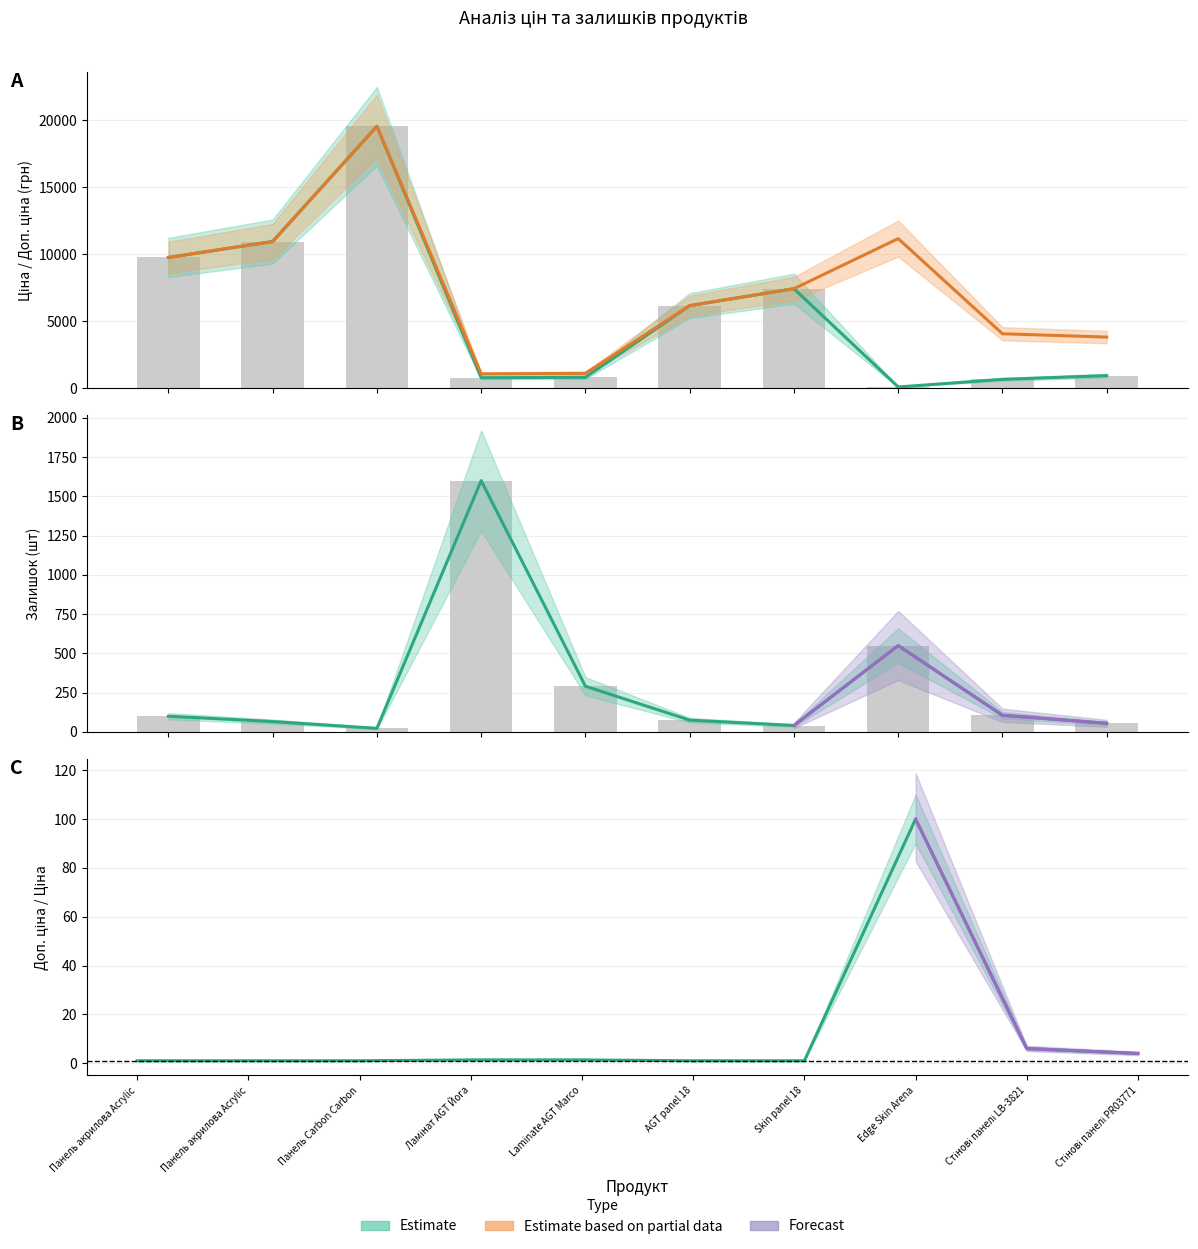

Reading right to left, transcribe all the data shown in this chart.

Ціна: Стінові панелі PR03771 Дереводекор=958.4	Стінові панелі LB-3821 Дереводекор=680.4	Edge Skin Arena=111.8	Skin panel 18 mm.=7444.6	AGT panel 18 mm. Wood decor=6182.6	Laminate AGT Marco Polo Premium=831.5	Ламінат AGT Йога Преміум=802.1	Панель Carbon Carbon 19 мм. Металдекор=19564.9	Панель акрилова Acrylic 18 мм. Фантазія=10964.4	Панель акрилова Acrylic 18 мм. Уні плюс=9775.5
Доп. ціна: Стінові панелі PR03771 Дереводекор=3833.8	Стінові панелі LB-3821 Дереводекор=4082.3	Edge Skin Arena=11182.0	Skin panel 18 mm.=7444.6	AGT panel 18 mm. Wood decor=6182.6	Laminate AGT Marco Polo Premium=1126.7	Ламінат AGT Йога Преміум=1087.0	Панель Carbon Carbon 19 мм. Металдекор=19564.9	Панель акрилова Acrylic 18 мм. Фантазія=10964.4	Панель акрилова Acrylic 18 мм. Уні плюс=9775.5
Залишок: Стінові панелі PR03771 Дереводекор=55.0	Стінові панелі LB-3821 Дереводекор=106.0	Edge Skin Arena=550.0	Skin panel 18 mm.=41.0	AGT panel 18 mm. Wood decor=75.0	Laminate AGT Marco Polo Premium=291.0	Ламінат AGT Йога Преміум=1600.0	Панель Carbon Carbon 19 мм. Металдекор=23.0	Панель акрилова Acrylic 18 мм. Фантазія=66.0	Панель акрилова Acrylic 18 мм. Уні плюс=100.0